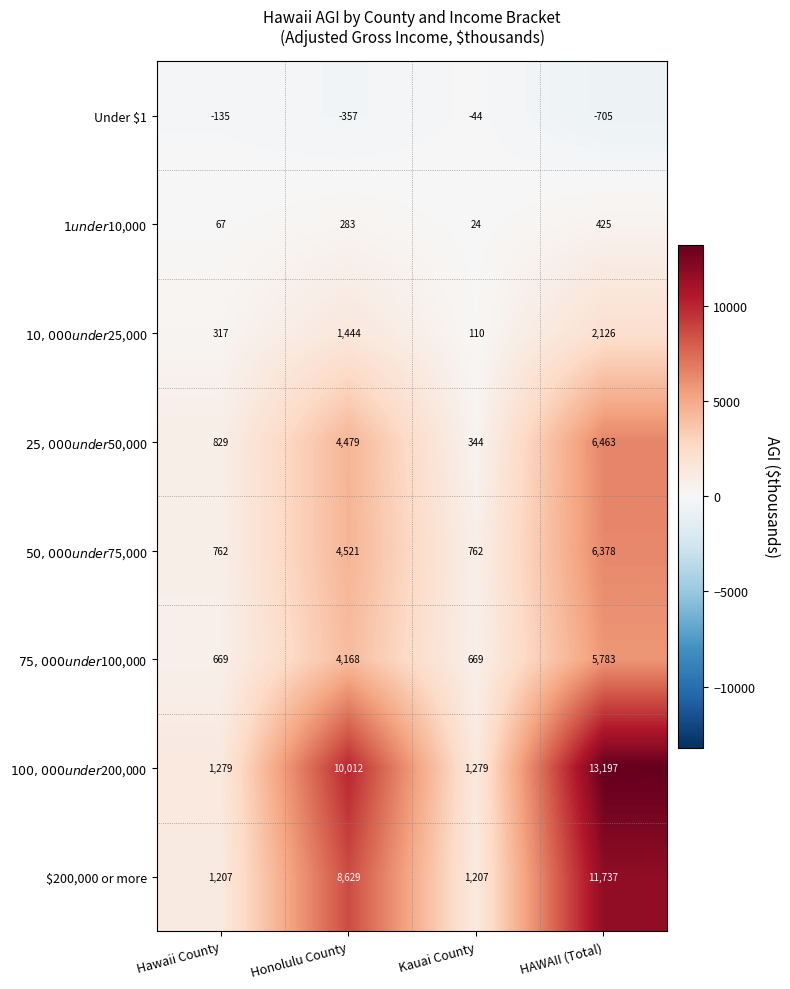

What is the total value across all series at Kauai County?

4351